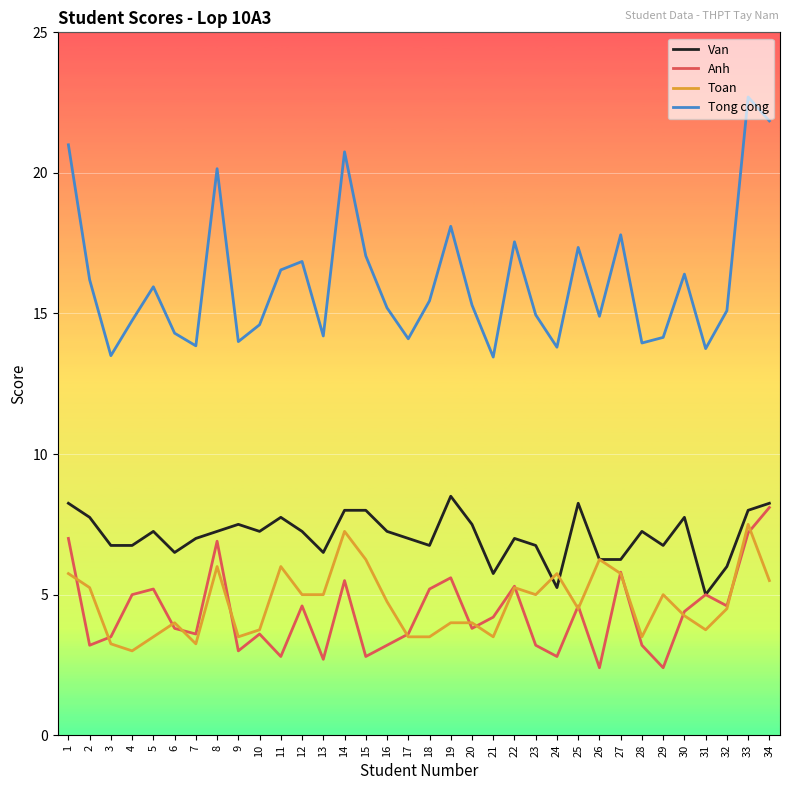

Which series has the largest total across all categories?

Tong cong